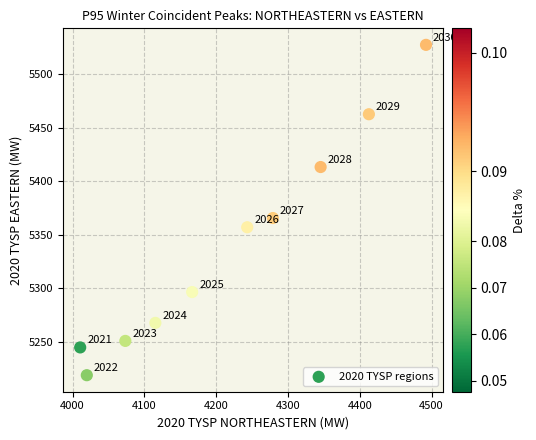

What Y value in the scatter plot is closest to 5373?

5365.6